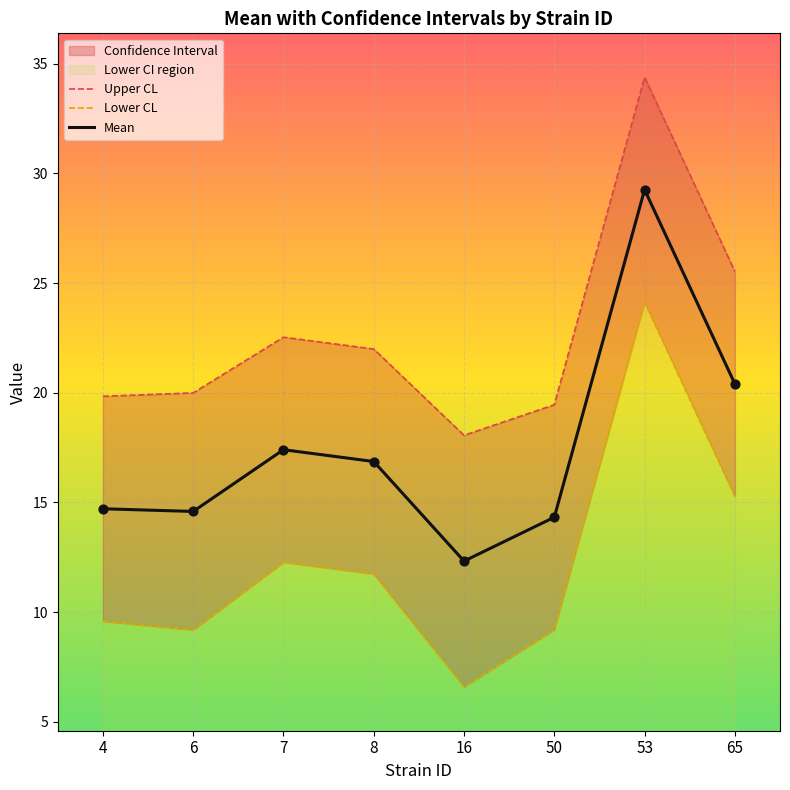

At how many categories does at least one series exceed 13?

8